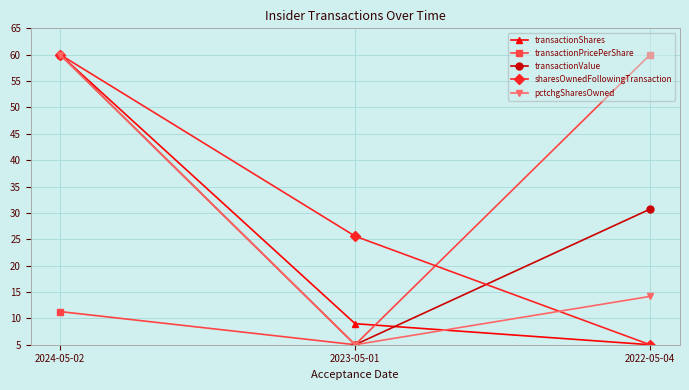

How many values in the sharesOwnedFollowingTransaction series are below 25?

1